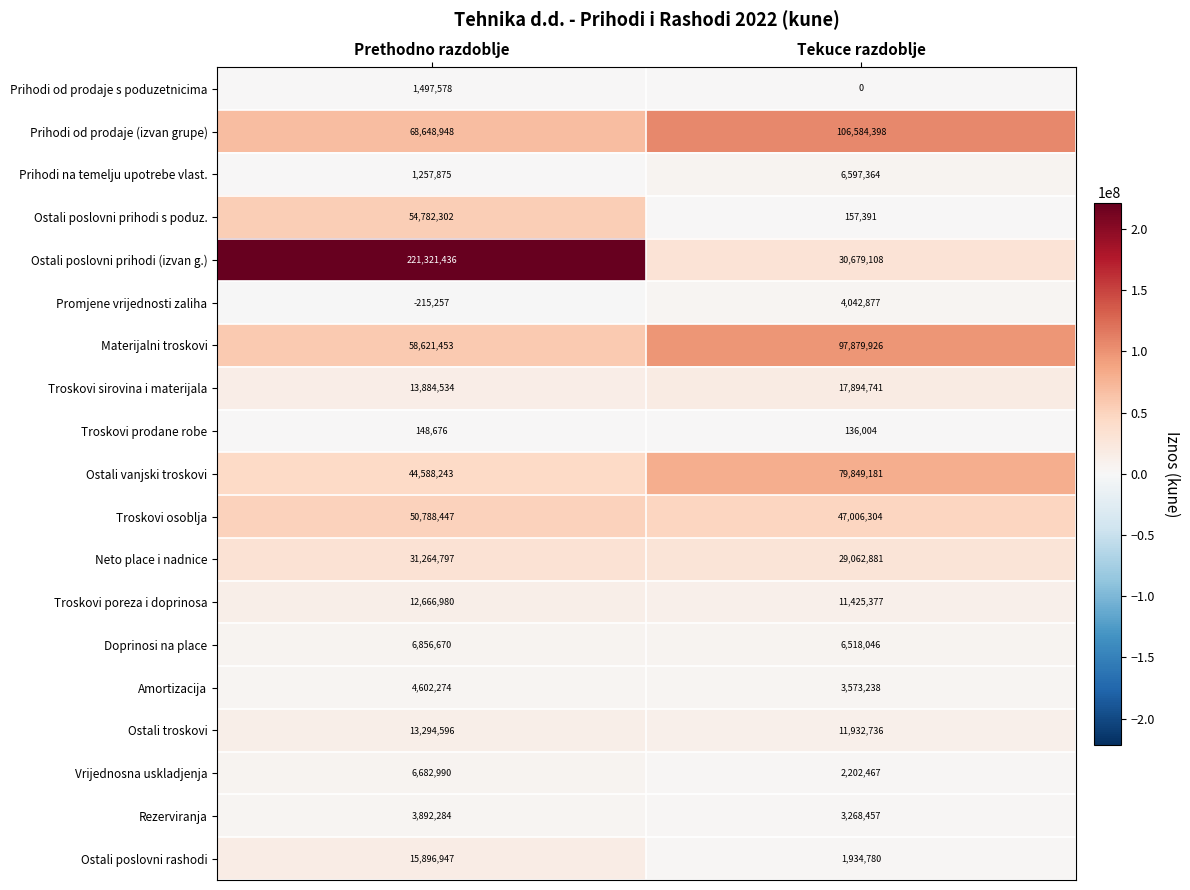

Which series has the largest total across all categories?

Ostali poslovni prihodi (izvan g.)